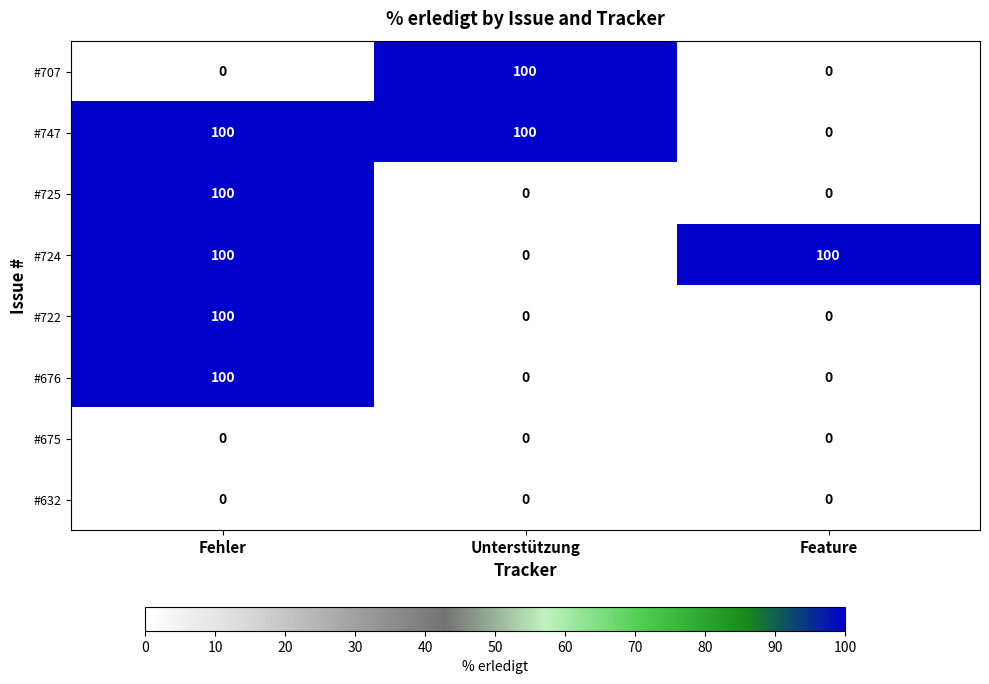

What is the difference between the highest and lowest values at Feature?

100